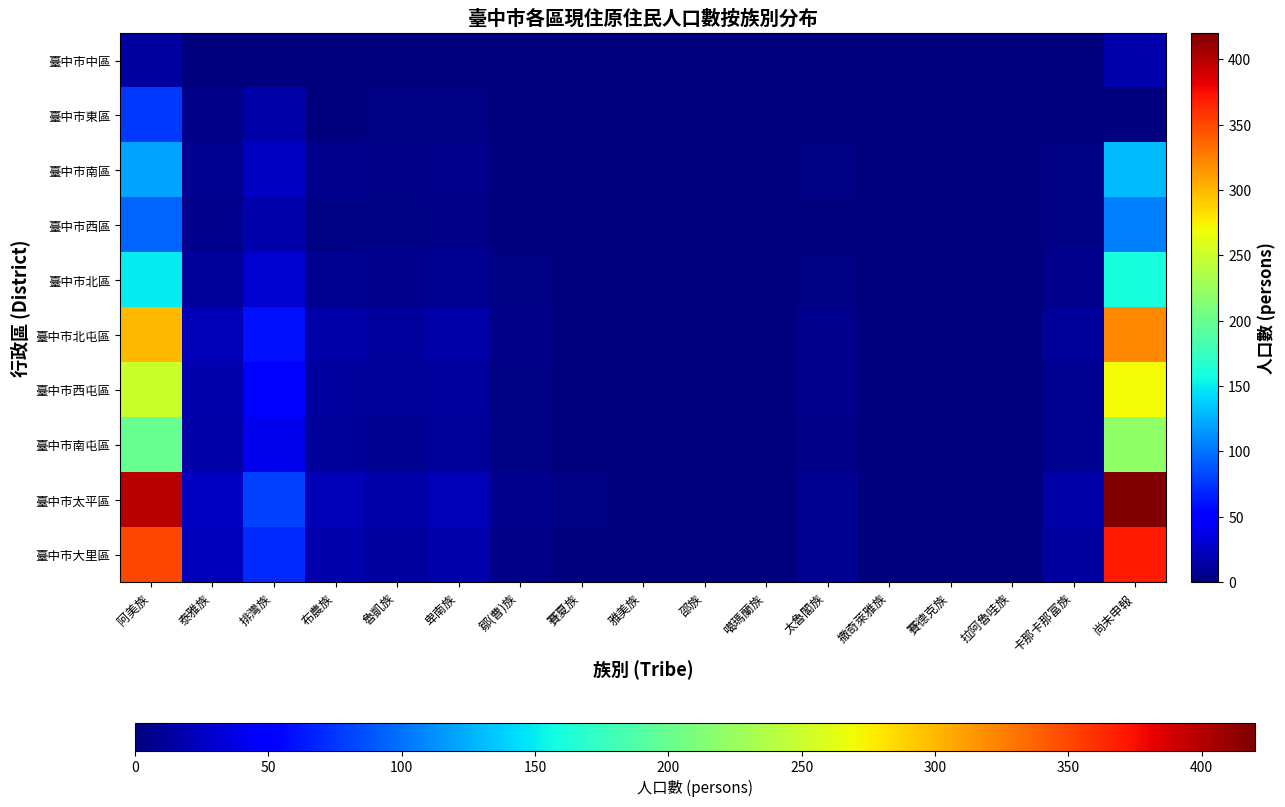

Which category has the lowest value across all series?

泰雅族